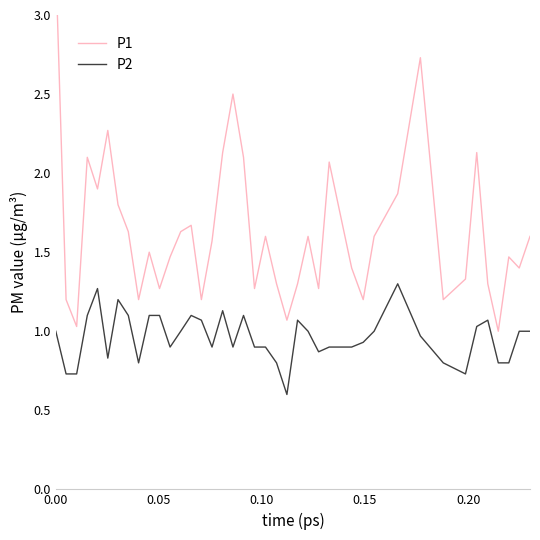

Reading right to left, what are all the values shown in this chart?

P1: 1.6	1.4	1.5	1.0	1.3	2.1	1.3	1.2	2.7	1.9	1.6	1.2	1.4	2.1	1.3	1.6	1.3	1.1	1.3	1.6	1.3	2.1	2.5	2.1	1.6	1.2	1.7	1.6	1.5	1.3	1.5	1.2	1.6	1.8	2.3	1.9	2.1	1.0	1.2	3.3
P2: 1.0	1.0	0.8	0.8	1.1	1.0	0.7	0.8	1.0	1.3	1.0	0.9	0.9	0.9	0.9	1.0	1.1	0.6	0.8	0.9	0.9	1.1	0.9	1.1	0.9	1.1	1.1	1.0	0.9	1.1	1.1	0.8	1.1	1.2	0.8	1.3	1.1	0.7	0.7	1.0